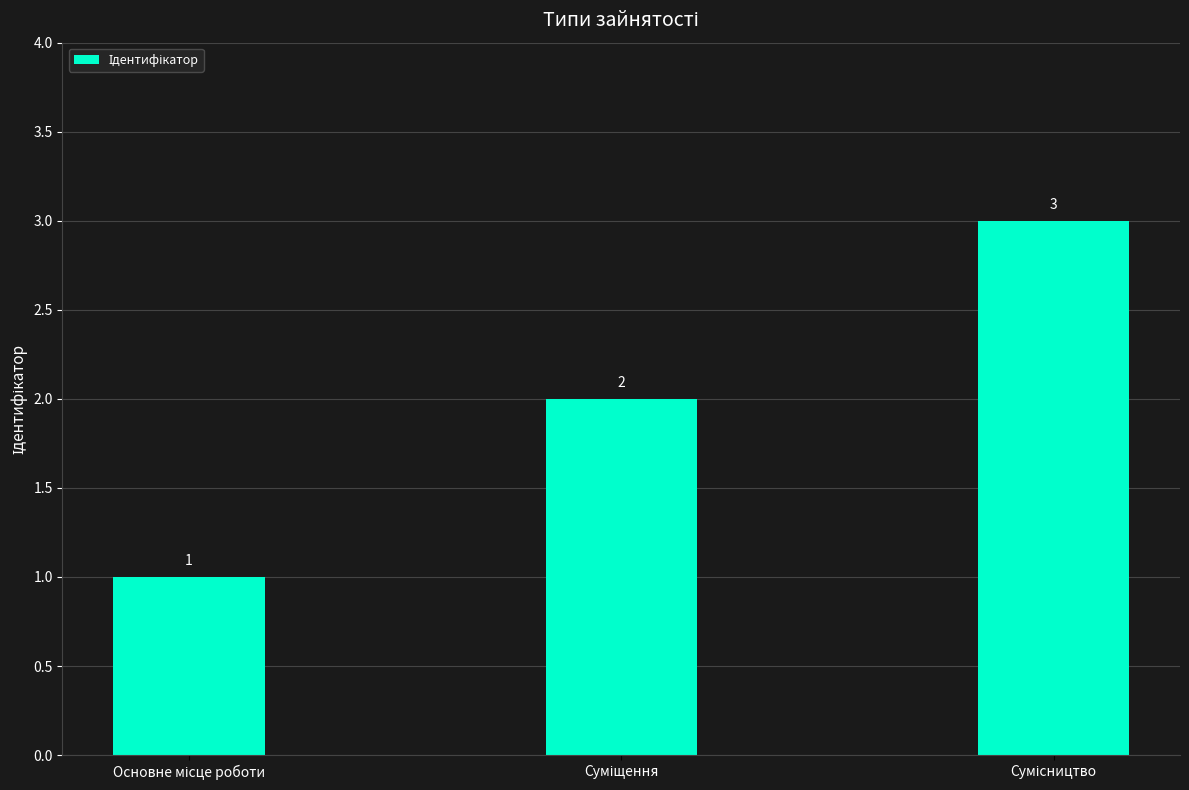

Reading left to right, what are all the values shown in this chart?

1	2	3